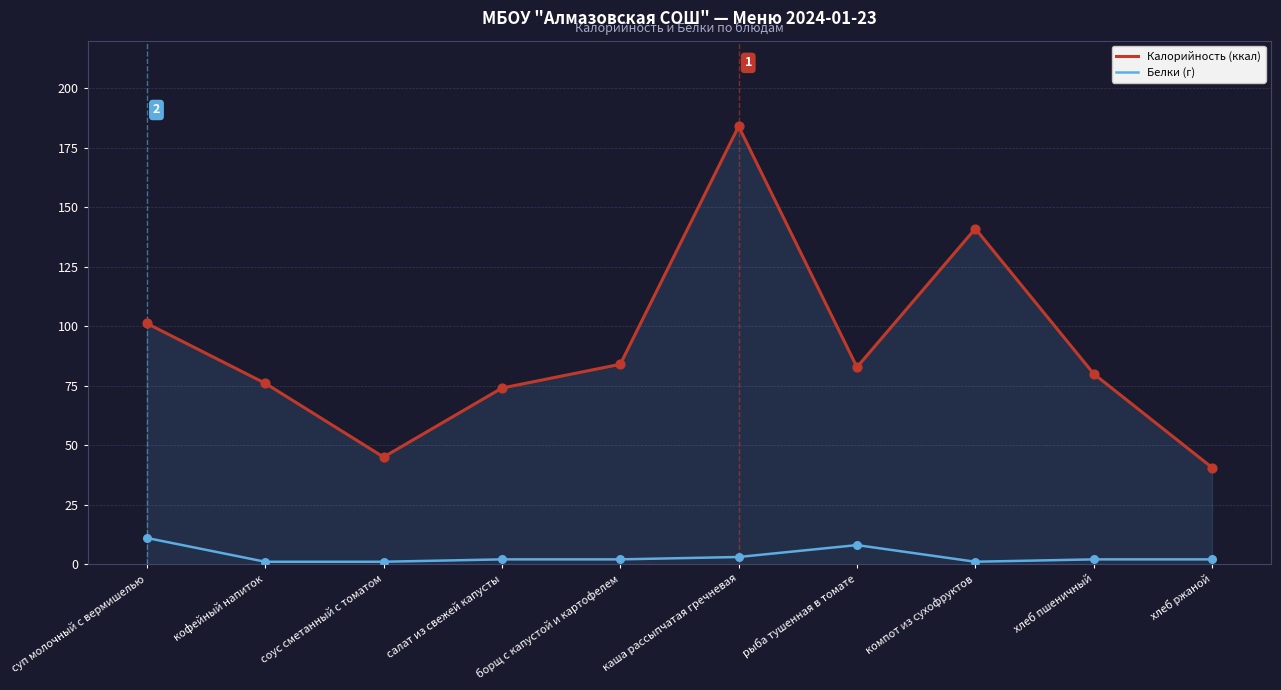

What is the total value across all series at суп молочный с вермишелью?

112.2